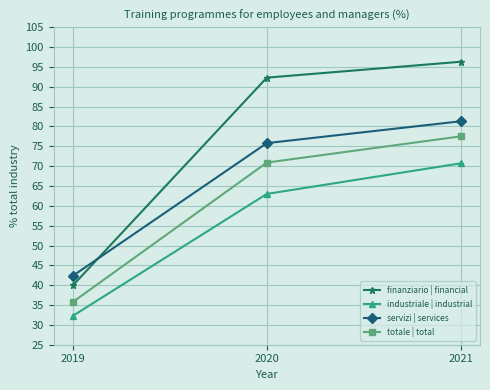

How many series are shown in this chart?

4